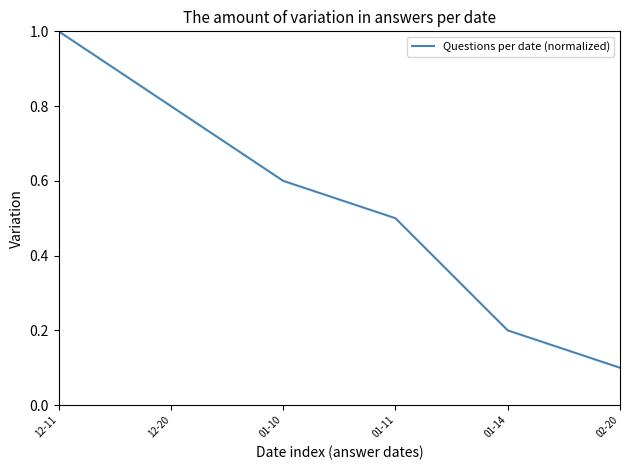

Which label corresponds to the largest value in the chart?

12-11